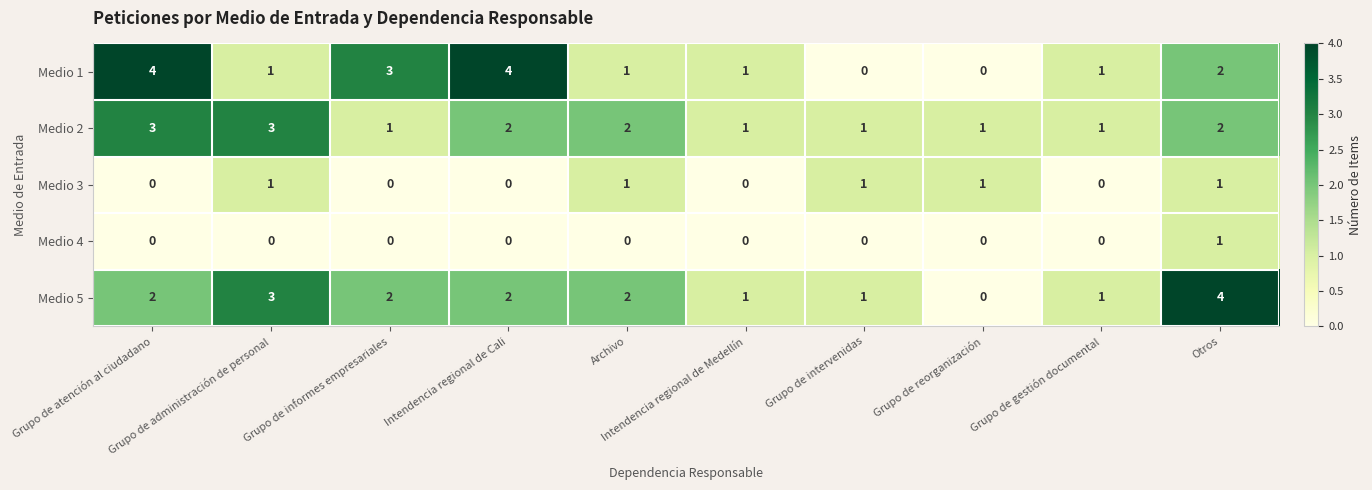

How many distinct data groups are displayed?

5